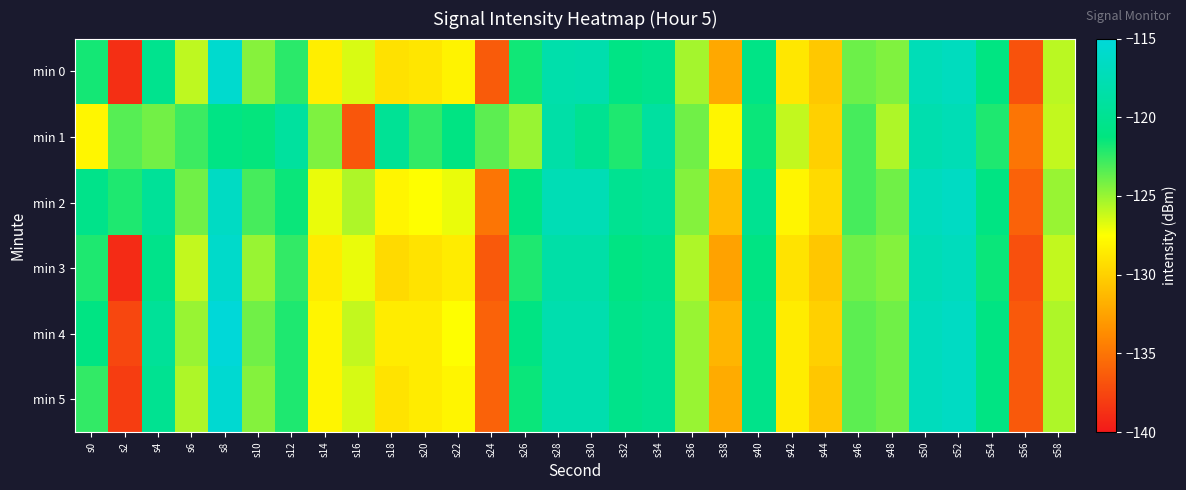

Reading right to left, list all the values displayed in this chart.

min 0: s58=-125.8	s56=-136.9	s54=-121.0	s52=-116.9	s50=-117.4	s48=-124.4	s46=-123.9	s44=-130.5	s42=-128.8	s40=-120.8	s38=-132.2	s36=-125.3	s34=-120.3	s32=-120.8	s30=-118.0	s28=-118.2	s26=-121.7	s24=-136.4	s22=-128.1	s20=-128.9	s18=-129.1	s16=-126.5	s14=-128.4	s12=-122.3	s10=-124.5	s8=-115.7	s6=-125.9	s4=-120.2	s2=-138.8	s0=-121.8
min 1: s58=-126.0	s56=-135.0	s54=-122.0	s52=-117.5	s50=-118.0	s48=-125.5	s46=-123.0	s44=-130.0	s42=-126.0	s40=-121.5	s38=-128.0	s36=-124.0	s34=-119.0	s32=-122.0	s30=-120.0	s28=-118.5	s26=-125.0	s24=-123.5	s22=-121.0	s20=-122.5	s18=-119.7	s16=-136.7	s14=-124.3	s12=-119.2	s10=-121.4	s8=-120.8	s6=-122.7	s4=-124.1	s2=-123.4	s0=-128.0
min 2: s58=-125.0	s56=-136.0	s54=-121.0	s52=-116.5	s50=-117.0	s48=-124.0	s46=-123.0	s44=-129.5	s42=-128.0	s40=-120.0	s38=-131.0	s36=-124.5	s34=-119.5	s32=-120.0	s30=-117.5	s28=-117.5	s26=-121.0	s24=-135.0	s22=-127.0	s20=-127.5	s18=-128.0	s16=-125.5	s14=-127.0	s12=-121.5	s10=-123.0	s8=-116.5	s6=-124.0	s4=-119.5	s2=-122.0	s0=-120.5
min 3: s58=-126.0	s56=-137.0	s54=-121.5	s52=-117.0	s50=-117.5	s48=-124.5	s46=-124.0	s44=-130.5	s42=-129.0	s40=-121.0	s38=-132.5	s36=-125.5	s34=-120.5	s32=-121.0	s30=-118.5	s28=-118.5	s26=-122.0	s24=-136.5	s22=-128.5	s20=-129.0	s18=-129.5	s16=-127.0	s14=-128.5	s12=-122.5	s10=-125.0	s8=-116.0	s6=-126.0	s4=-120.5	s2=-139.0	s0=-122.0
min 4: s58=-125.5	s56=-136.5	s54=-121.0	s52=-116.5	s50=-117.0	s48=-124.0	s46=-123.5	s44=-130.0	s42=-128.5	s40=-120.5	s38=-131.5	s36=-125.0	s34=-120.0	s32=-120.5	s30=-118.0	s28=-118.0	s26=-121.0	s24=-136.0	s22=-127.5	s20=-128.5	s18=-128.5	s16=-126.0	s14=-128.0	s12=-122.0	s10=-124.0	s8=-115.0	s6=-125.0	s4=-119.5	s2=-137.5	s0=-121.0
min 5: s58=-125.5	s56=-136.5	s54=-121.0	s52=-116.5	s50=-117.0	s48=-124.0	s46=-123.5	s44=-130.5	s42=-128.5	s40=-120.5	s38=-132.0	s36=-125.0	s34=-120.0	s32=-120.5	s30=-118.0	s28=-118.0	s26=-121.5	s24=-136.0	s22=-128.0	s20=-128.5	s18=-129.0	s16=-126.5	s14=-128.0	s12=-122.0	s10=-124.5	s8=-115.5	s6=-125.5	s4=-120.0	s2=-138.0	s0=-122.5